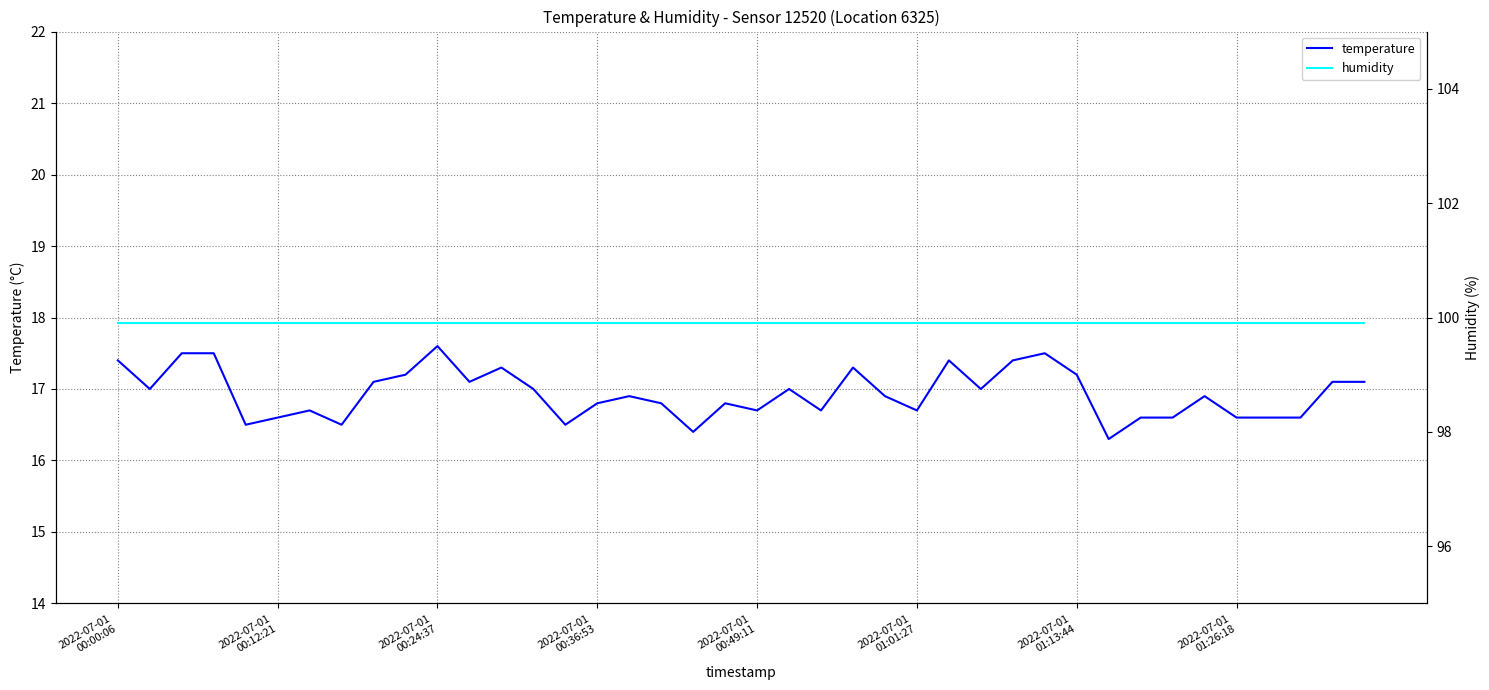

Reading left to right, extract all data points from this chart.

temperature: 17.4	17.0	17.5	17.5	16.5	16.6	16.7	16.5	17.1	17.2	17.6	17.1	17.3	17.0	16.5	16.8	16.9	16.8	16.4	16.8	16.7	17.0	16.7	17.3	16.9	16.7	17.4	17.0	17.4	17.5	17.2	16.3	16.6	16.6	16.9	16.6	16.6	16.6	17.1	17.1
humidity: 99.9	99.9	99.9	99.9	99.9	99.9	99.9	99.9	99.9	99.9	99.9	99.9	99.9	99.9	99.9	99.9	99.9	99.9	99.9	99.9	99.9	99.9	99.9	99.9	99.9	99.9	99.9	99.9	99.9	99.9	99.9	99.9	99.9	99.9	99.9	99.9	99.9	99.9	99.9	99.9